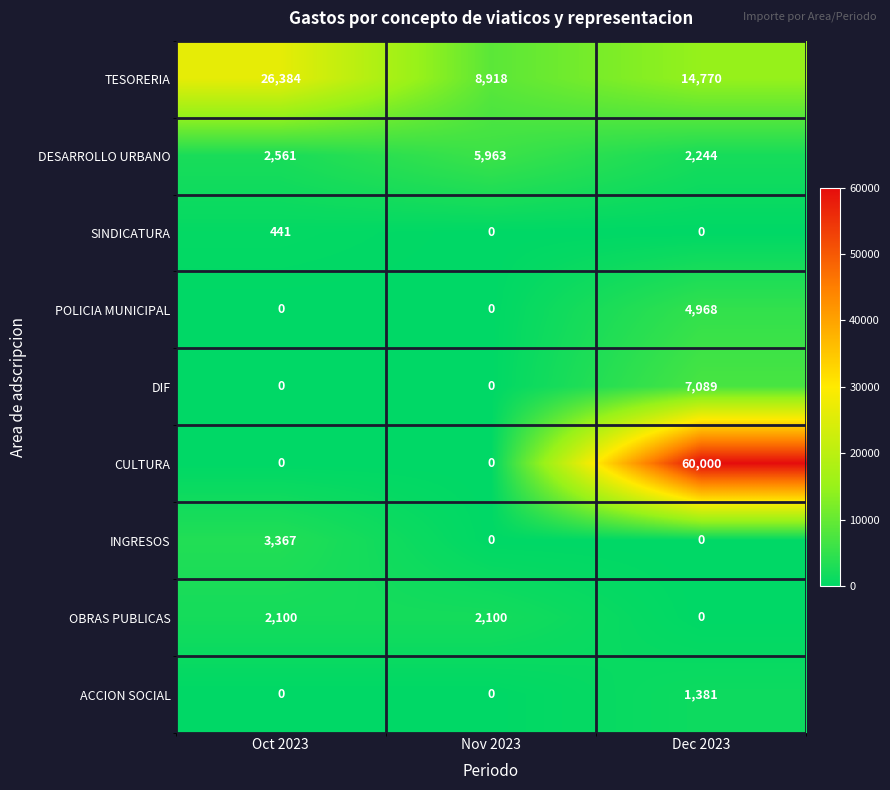

Rank the series by their maximum value, from highest to lowest.

CULTURA, TESORERIA, DIF, DESARROLLO URBANO, POLICIA MUNICIPAL, INGRESOS, OBRAS PUBLICAS, ACCION SOCIAL, SINDICATURA